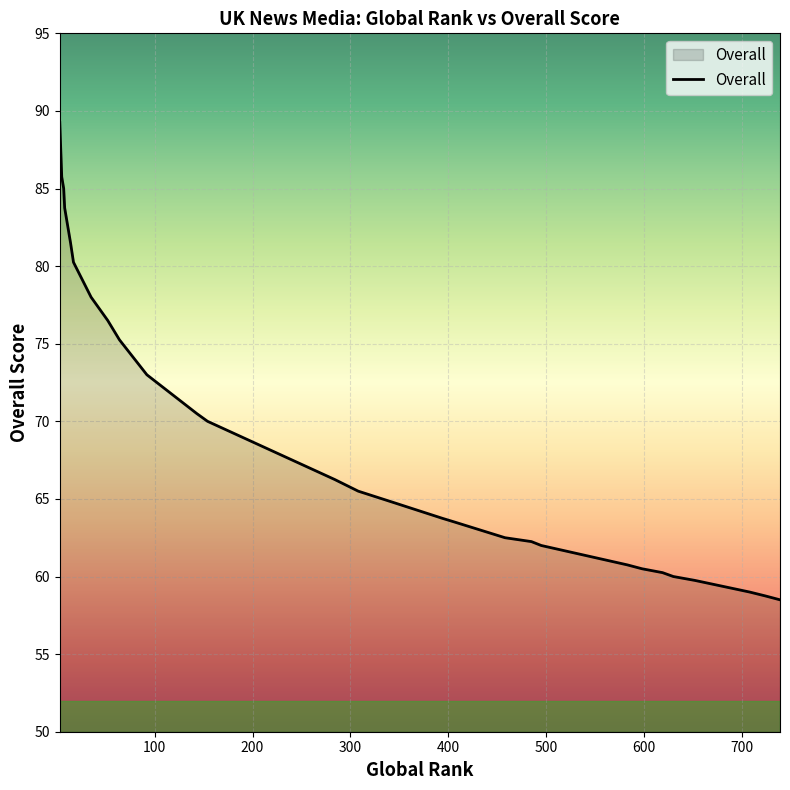

What is the minimum value shown in the chart?

58.5